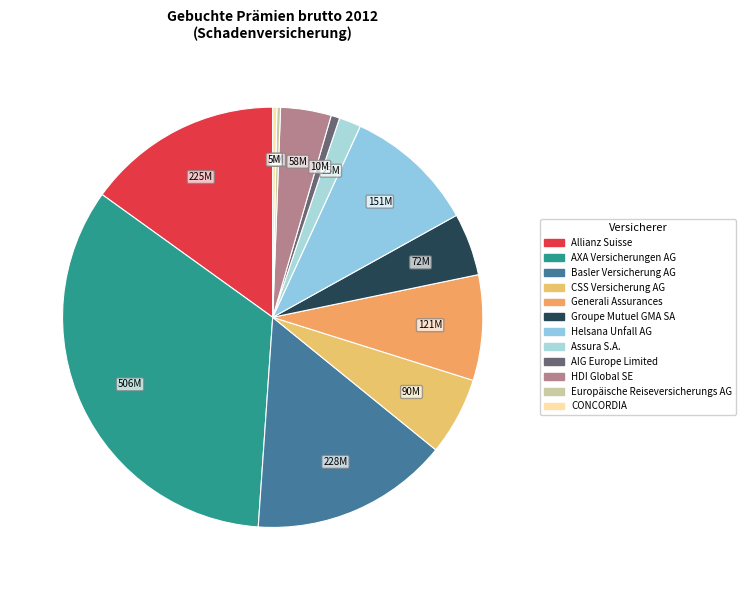

To the nearest percent, what is the average slice percentage?

8%